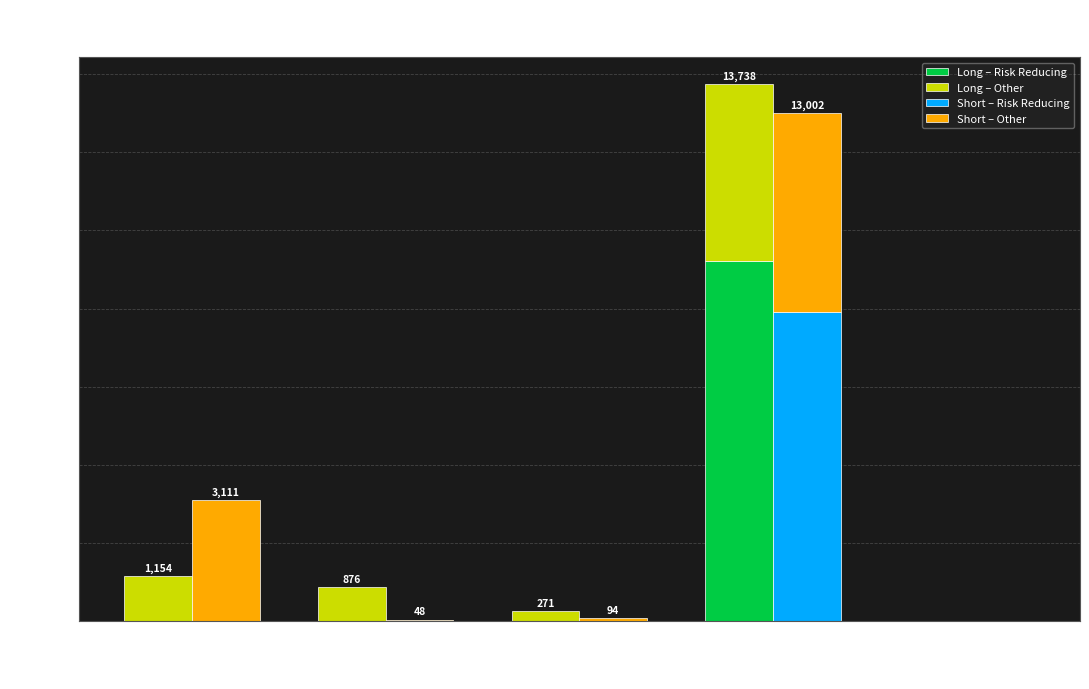

Is it true that Short – Other equals 1155.5 at Commercial
Undertakings?

False